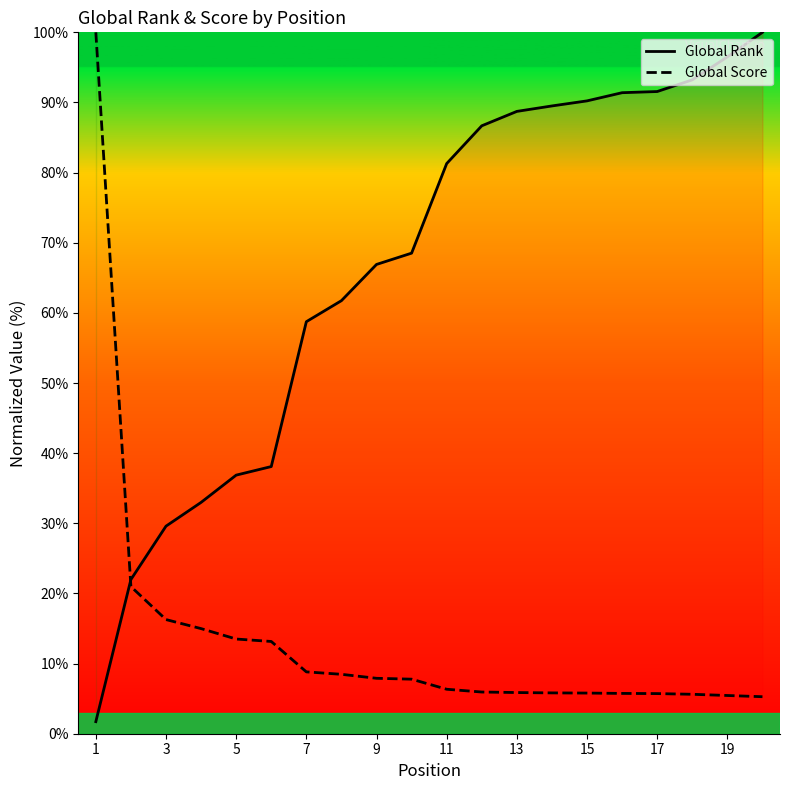

What is the highest value of the Global Score series?

100.0